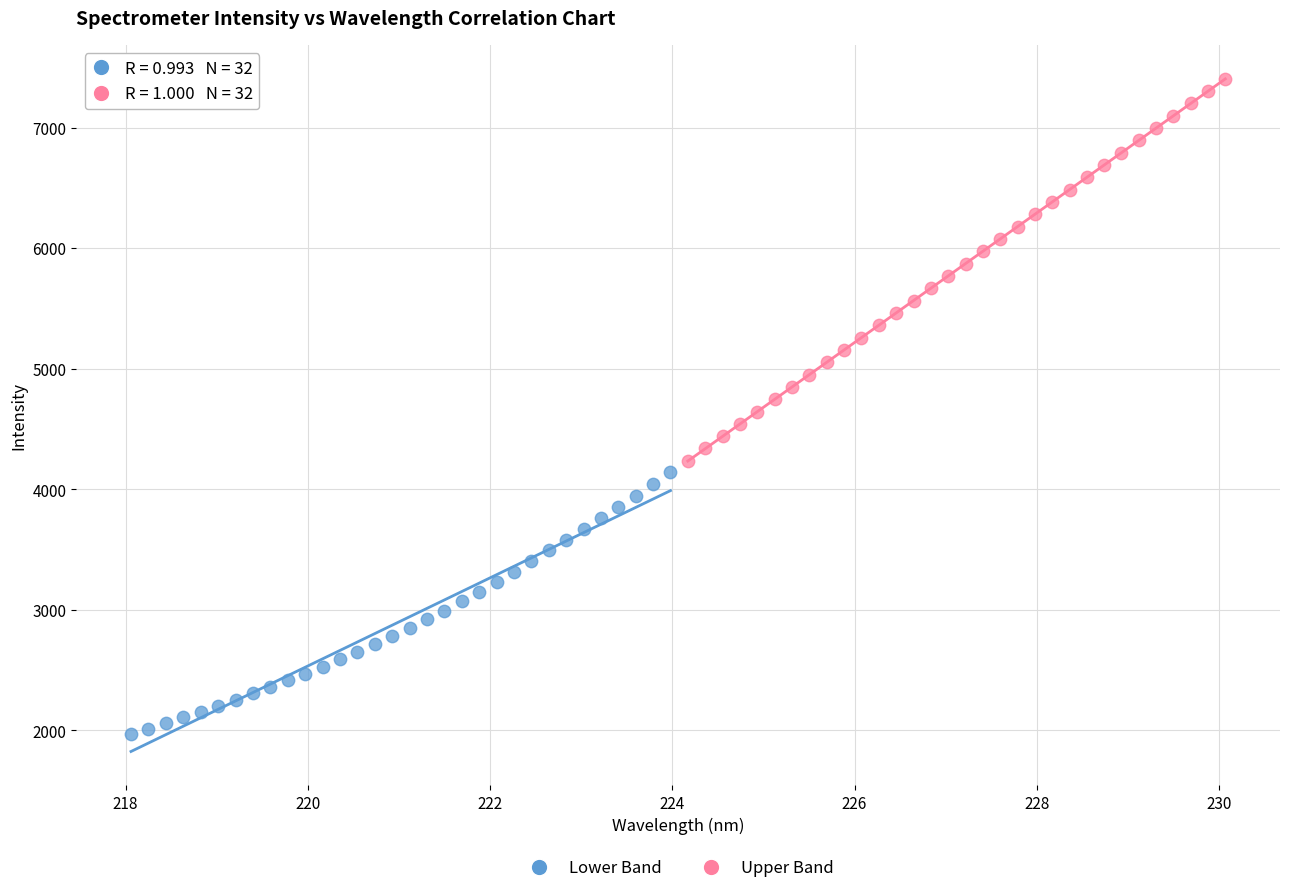

Which series has the largest Y range (max minus min)?

Upper Band